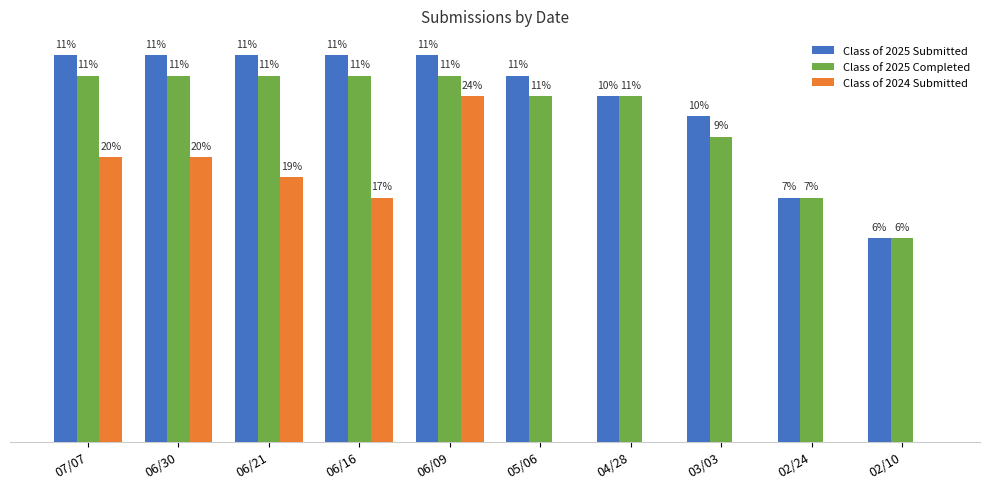

Are the bars grouped side by side (vs. stacked)?

Yes